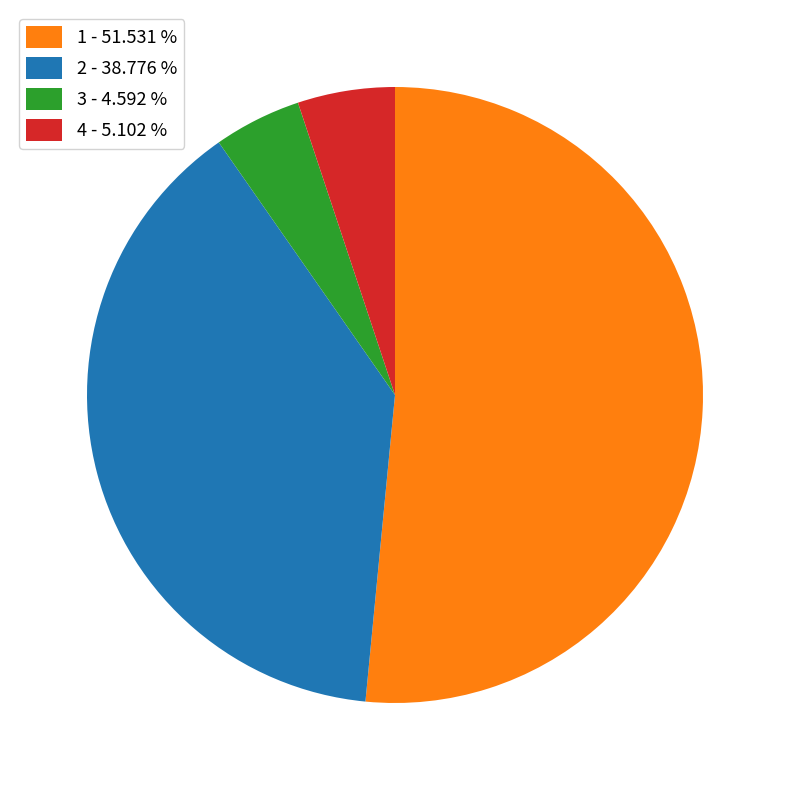

What is the ratio of the value at 1 - 51.531 % to the value at 3 - 4.592 %?

11.2